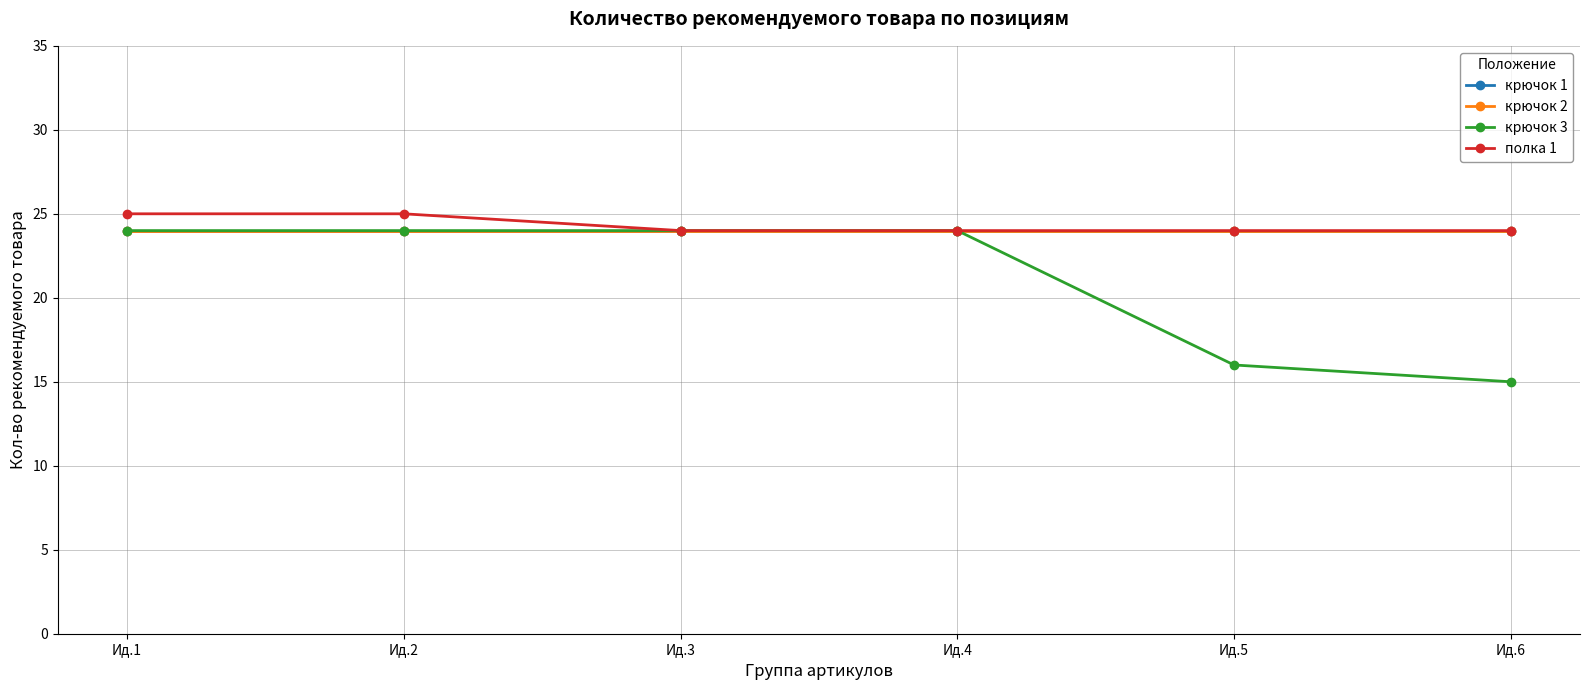

What is the average value of the крючок 1 series?

24